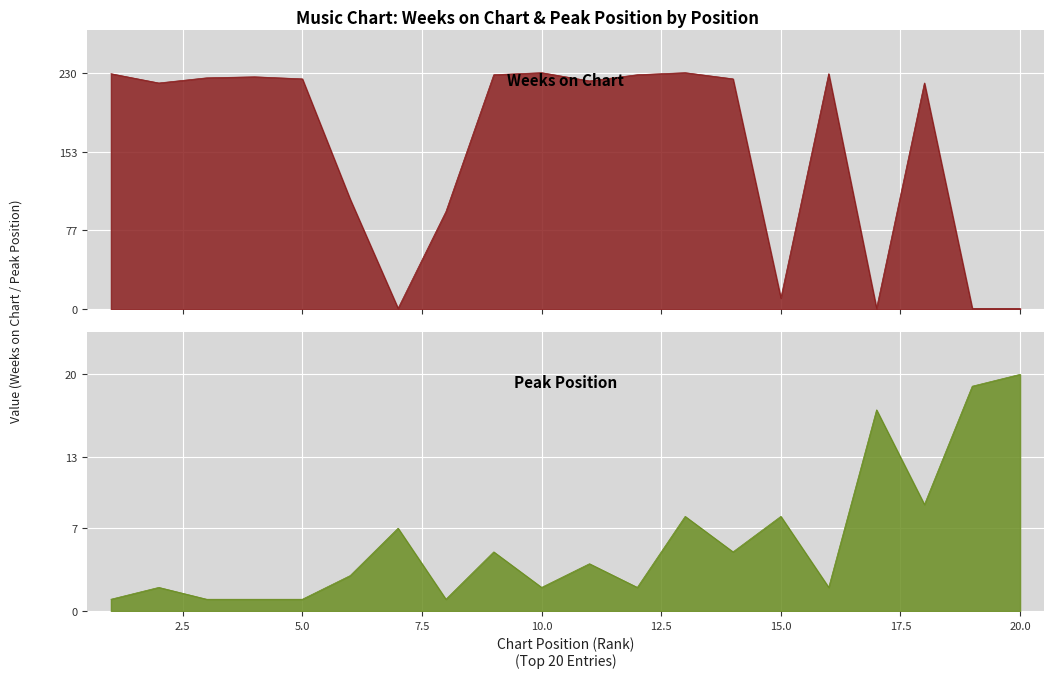

What is the difference between the Weeks on Chart values at 3 and 9?

3